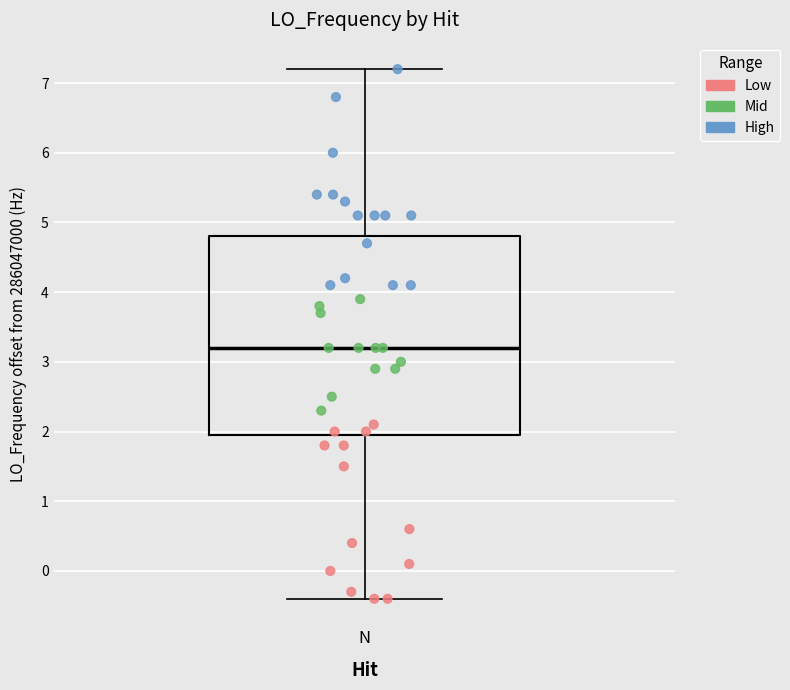

Where does the upper whisker of the box for N end on the y-axis? The values are not printed on the chart, so give them approximately, as read against the axis.

7.2